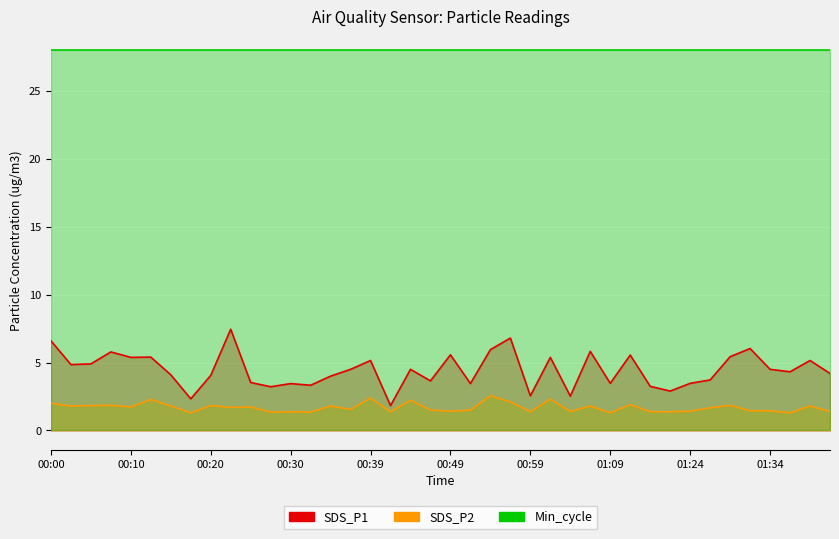

At which category does SDS_P1 reach its first local peak?

00:08